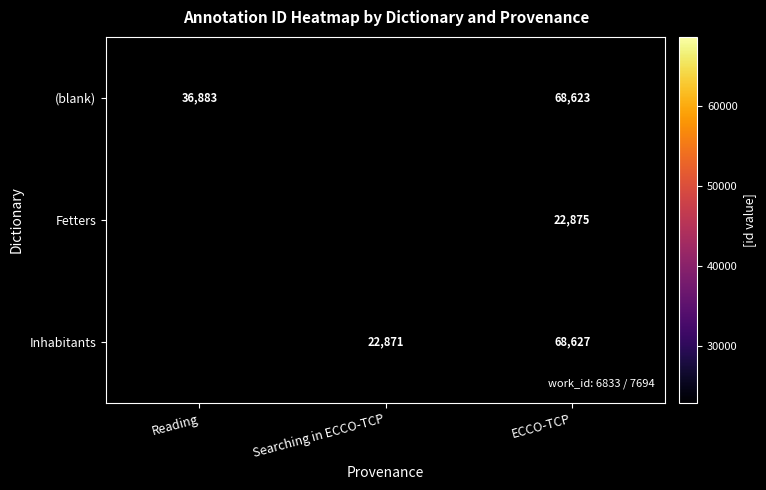

What is the smallest value displayed?

22871.0